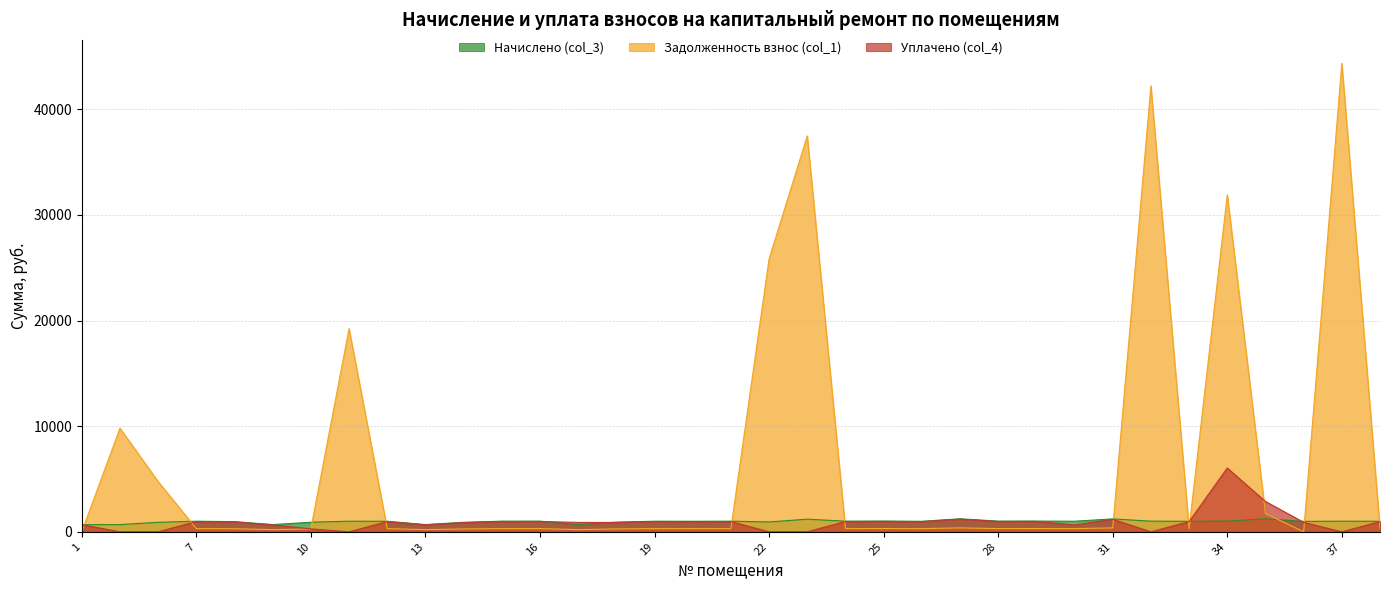

Which has a higher value, 14 or 33?

33